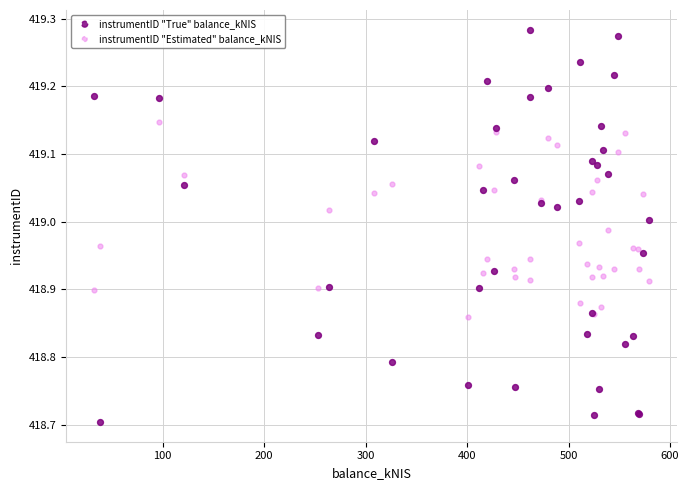

Which series reaches the maximum Y coordinate?

instrumentID "True" balance_kNIS